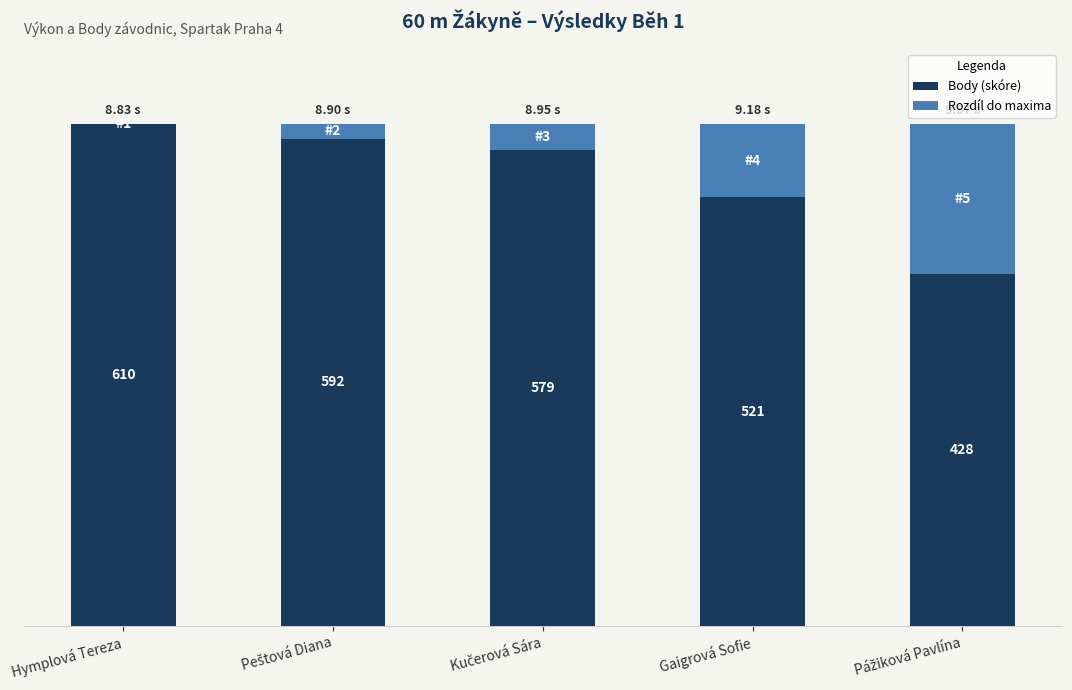

Does the chart contain stacked bars?

Yes